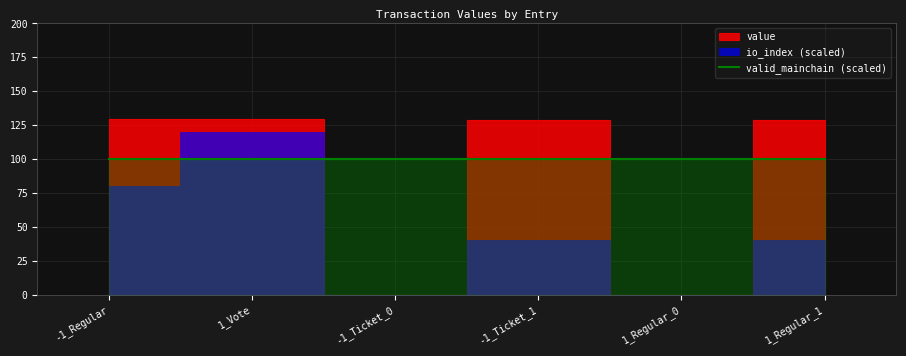

What is the label of the 1st point from the left?

-1_Regular